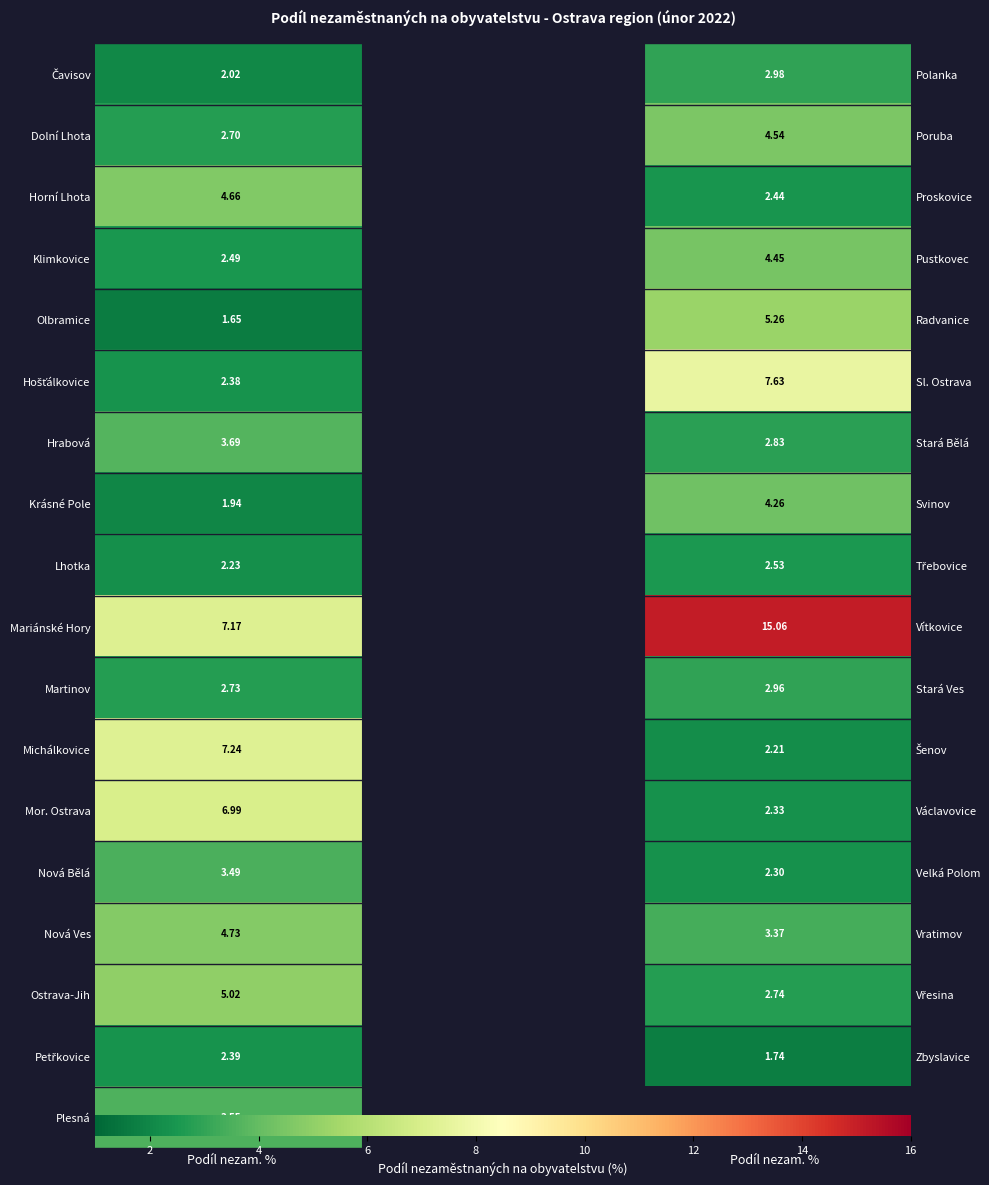

Rank the series at Podíl nezam. % from lowest to highest value.

Olbramice, Krásné Pole, Čavisov, Lhotka, Hošťálkovice, Petřkovice, Klimkovice, Dolní Lhota, Martinov, Nová Bělá, Plesná, Hrabová, Horní Lhota, Nová Ves, Ostrava-Jih, Mor. Ostrava, Mariánské Hory, Michálkovice